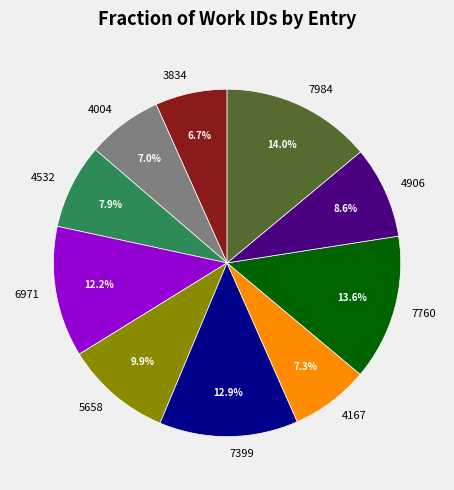

Combined, do 5658 and 4167 account for over 50%?

No